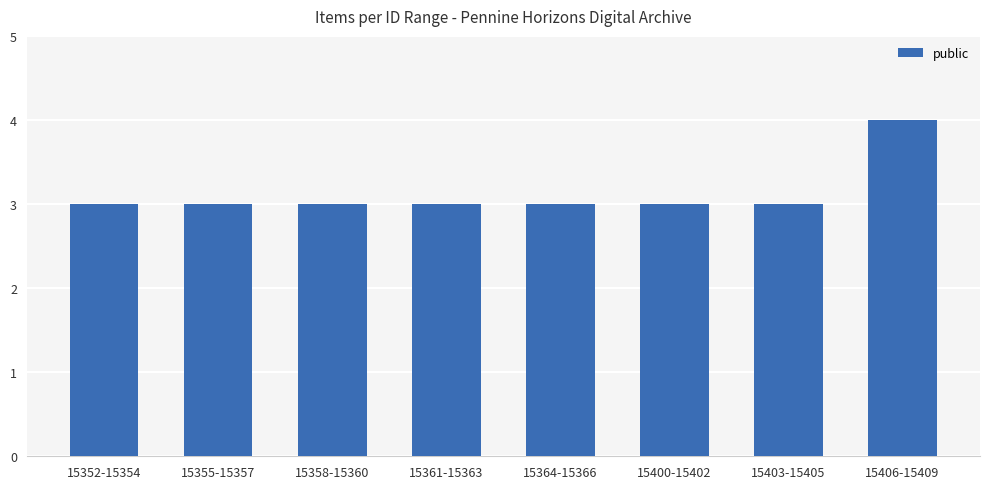

Which has a higher value, 15406-15409 or 15352-15354?

15406-15409